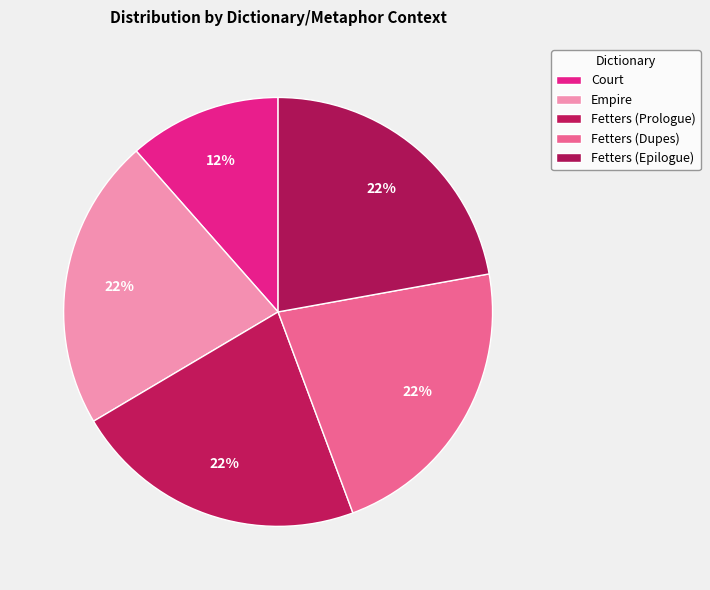

Count the number of slices in the pie.

5